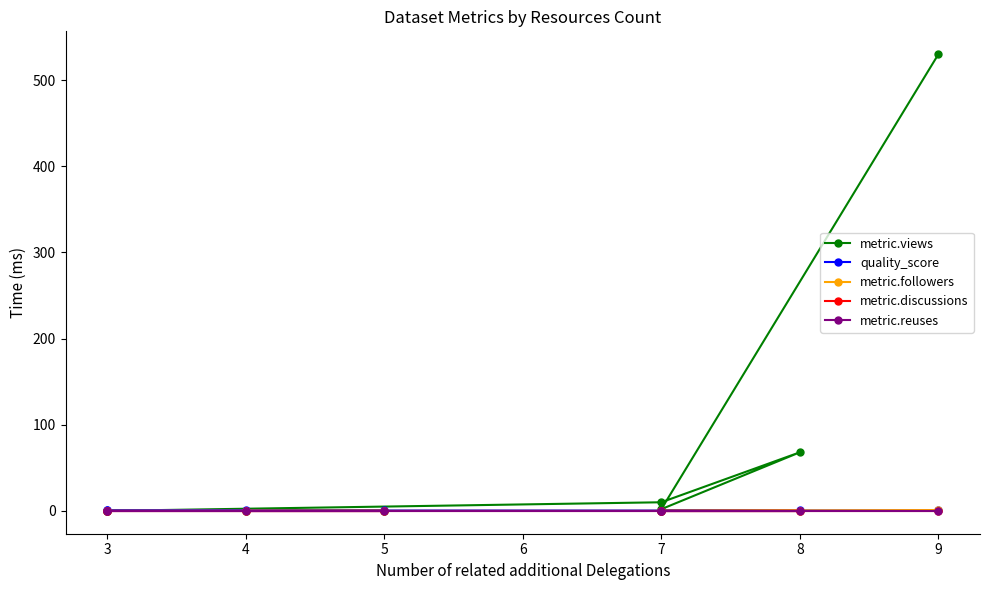

What is the sum of all quality_score values?

4.2